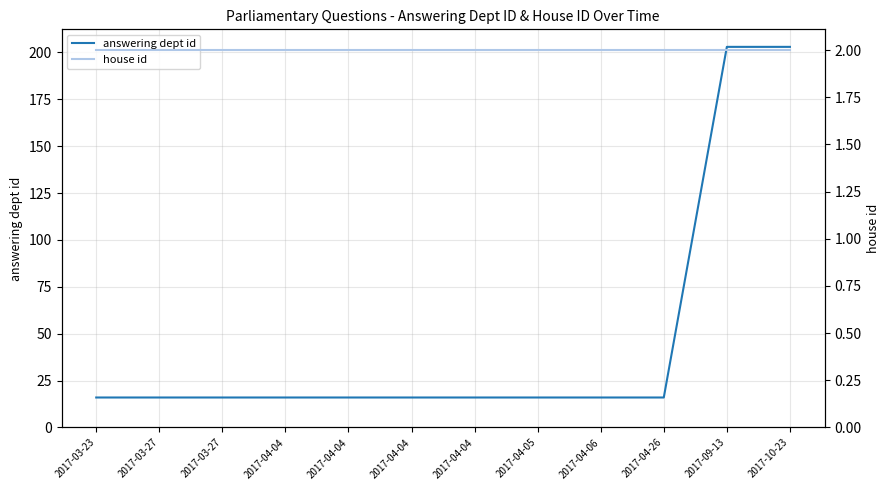

Is this an area chart (filled region under the line)?

No